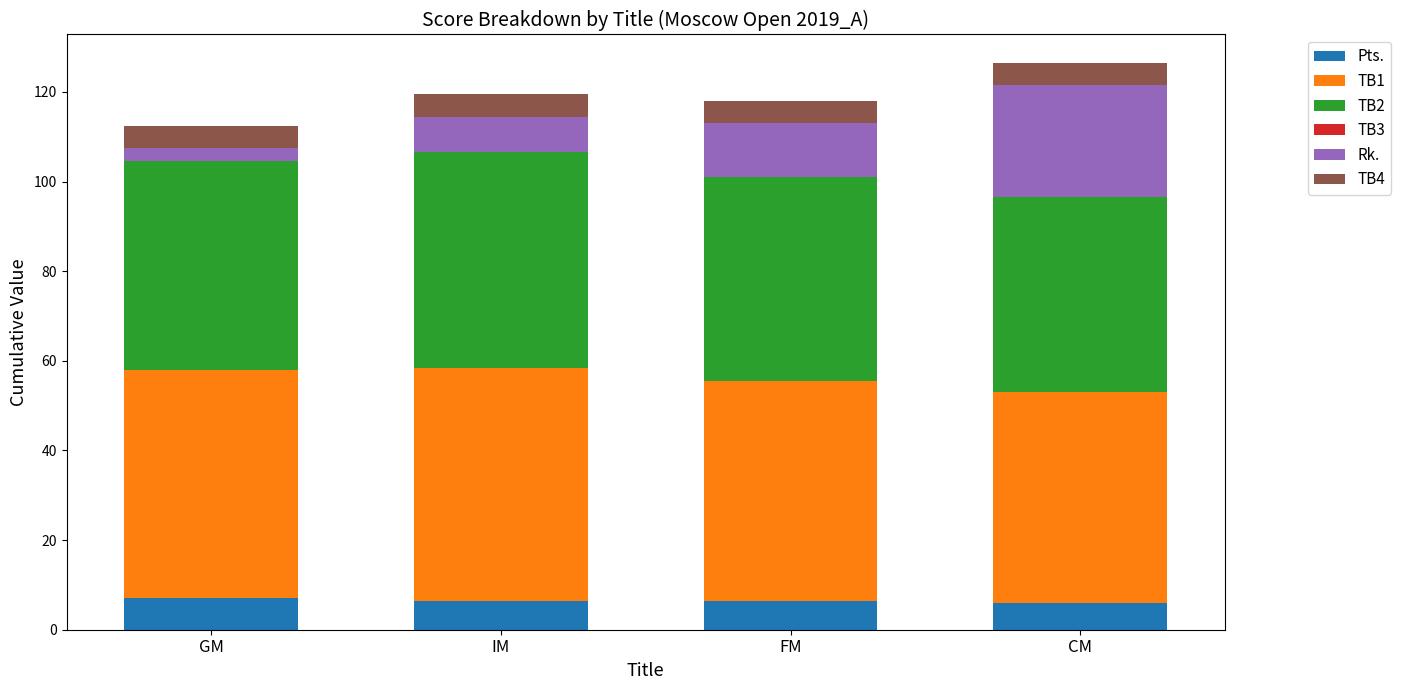

Does the chart contain stacked bars?

Yes